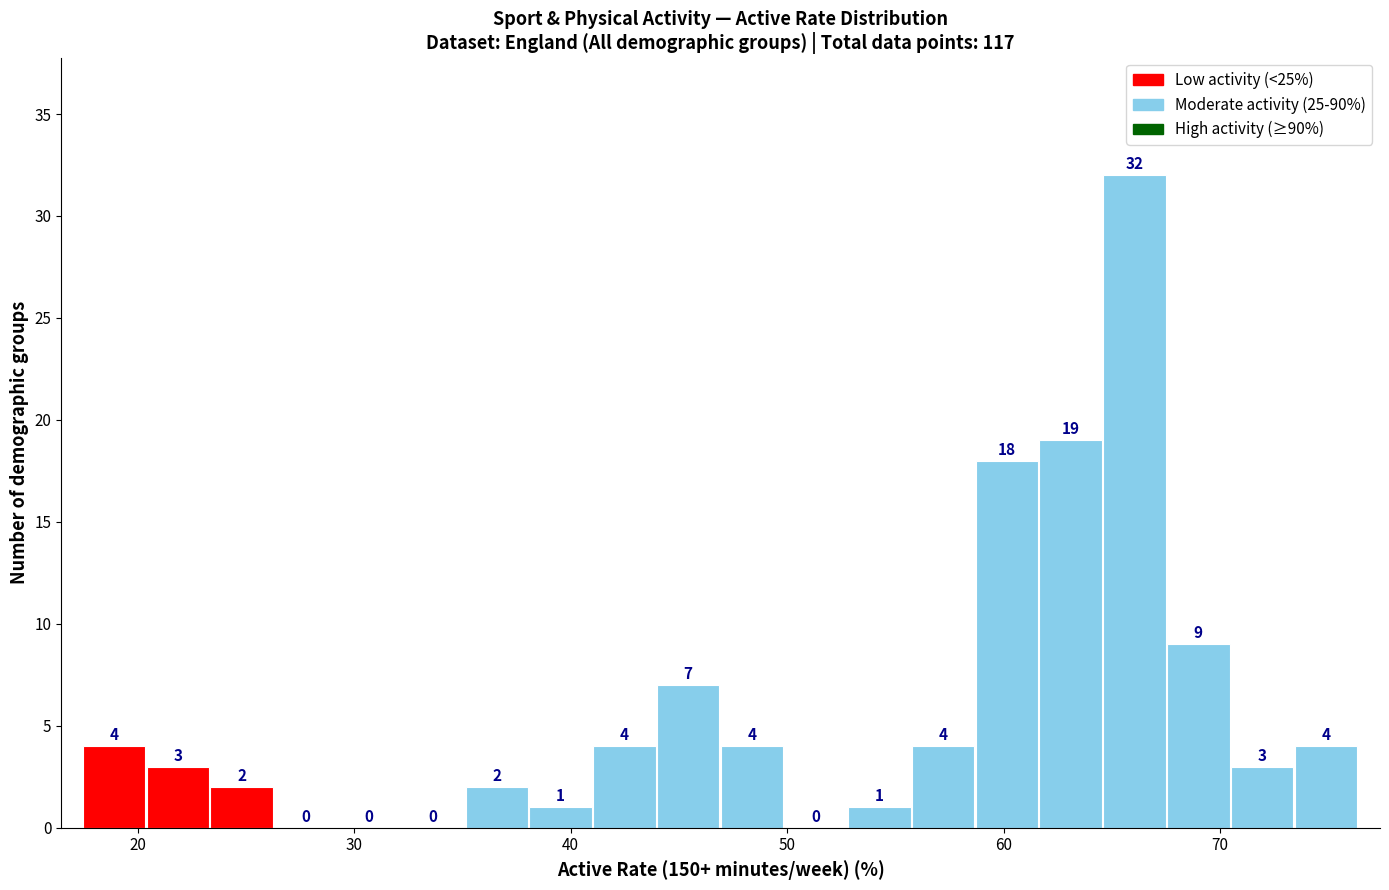

Read against the x-axis, roughly where is the centre of the tallest bar?

66